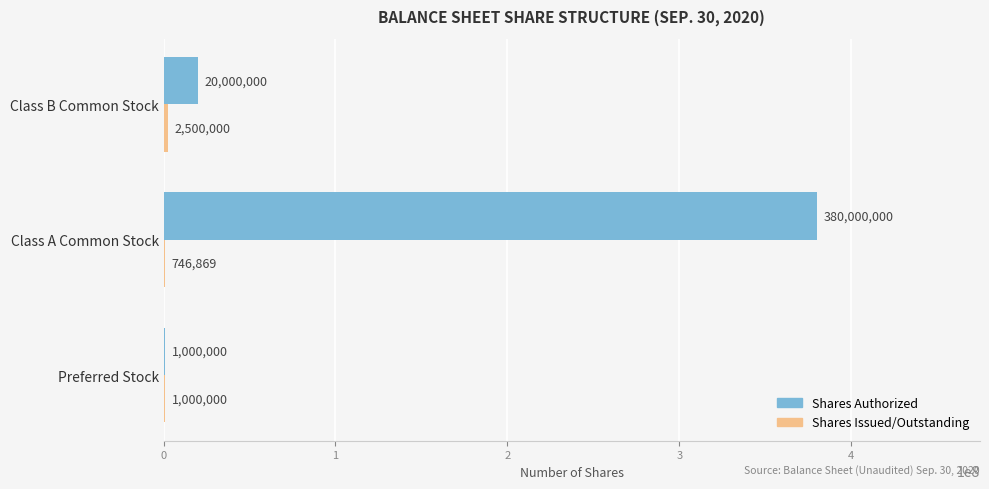

Which series has the largest total across all categories?

Shares Authorized